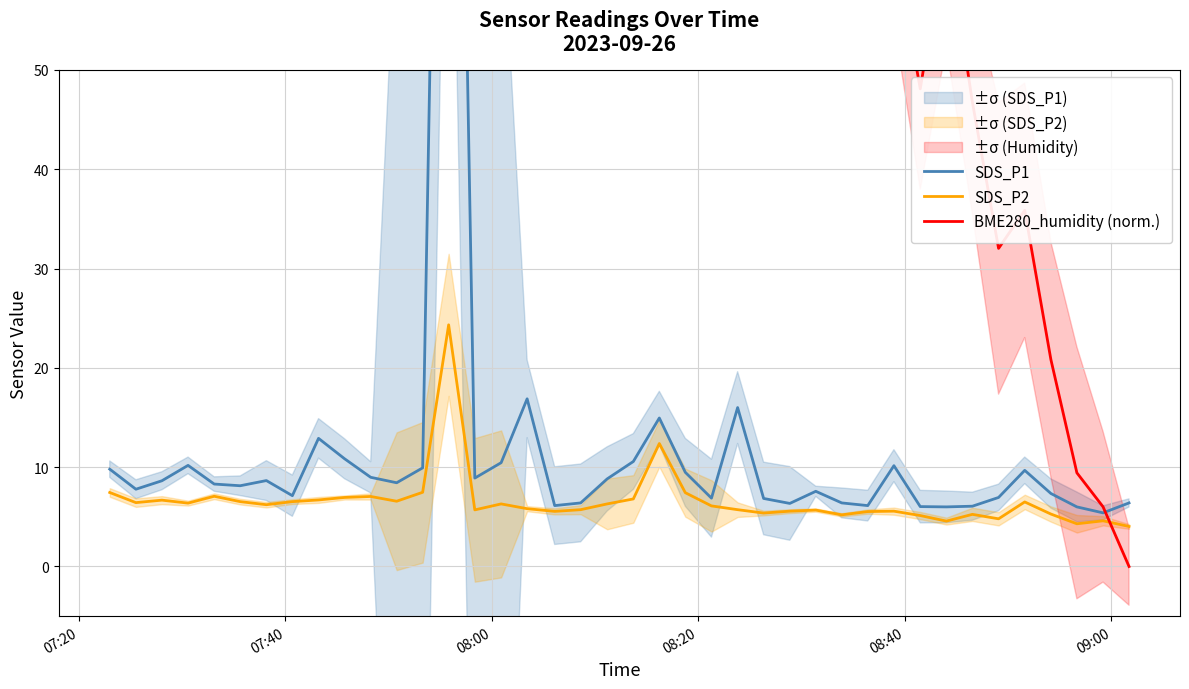

What is the maximum value for SDS_P2?

24.3